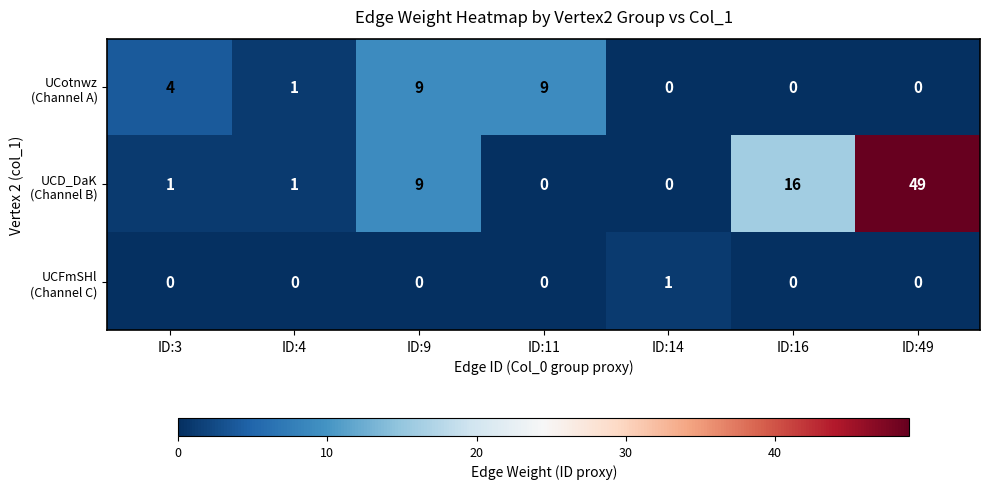

What is the spread (max minus min) of values at ID:49?

49